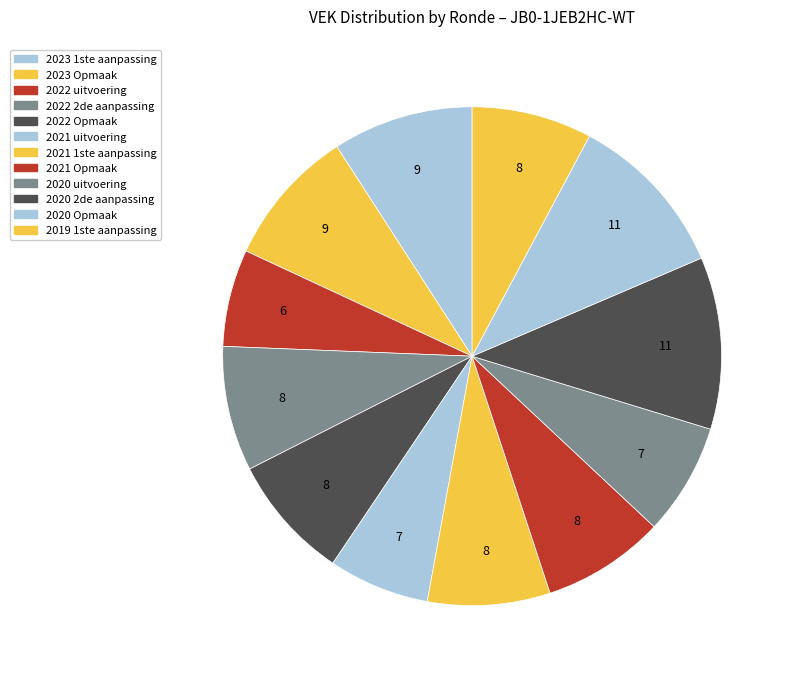

What percentage do 2022 2de aanpassing and 2022 Opmaak together represent?

16.2%